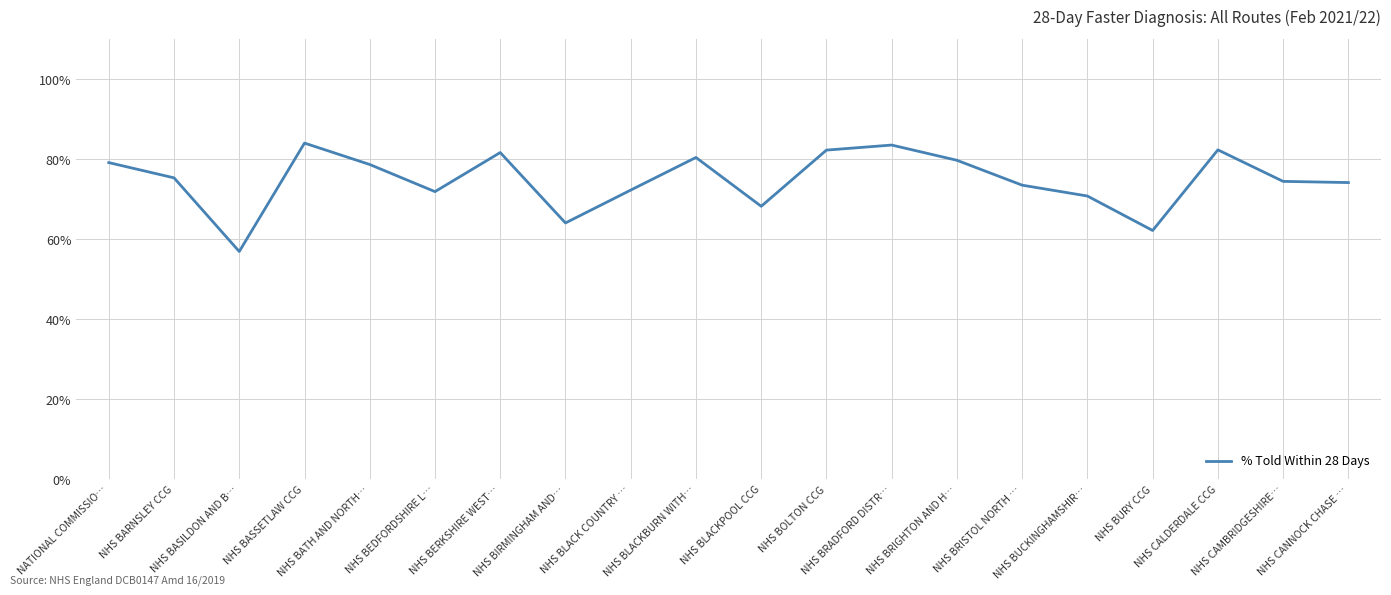

Does the chart have visible grid lines?

Yes